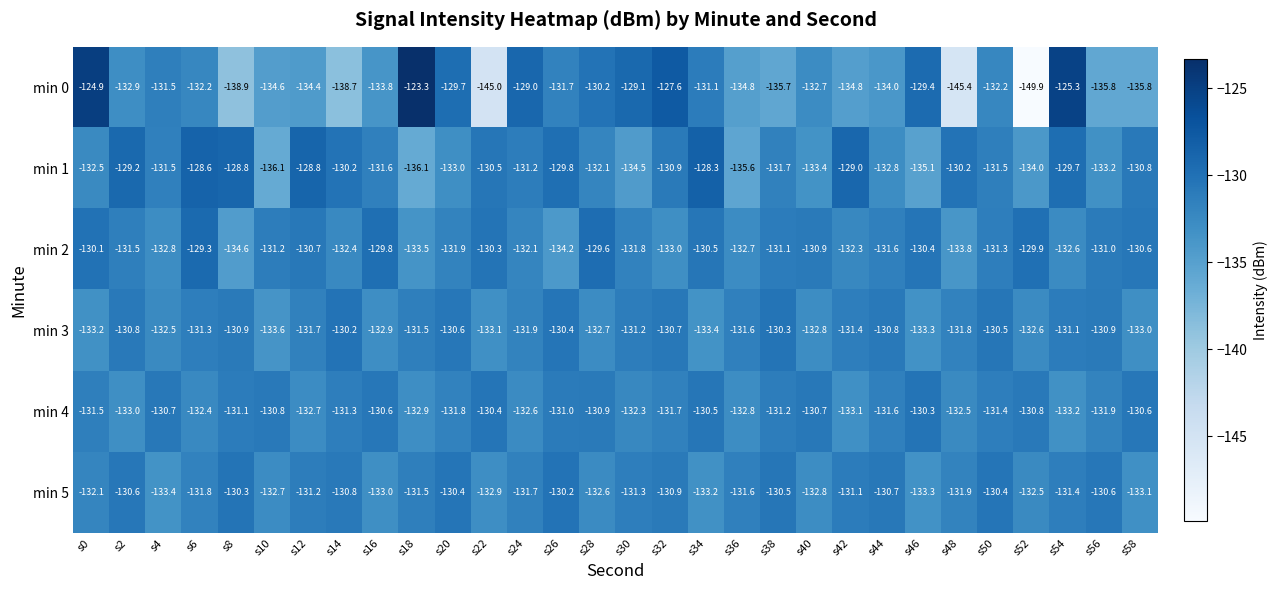

At which label does min 2 first exceed -131?

s0